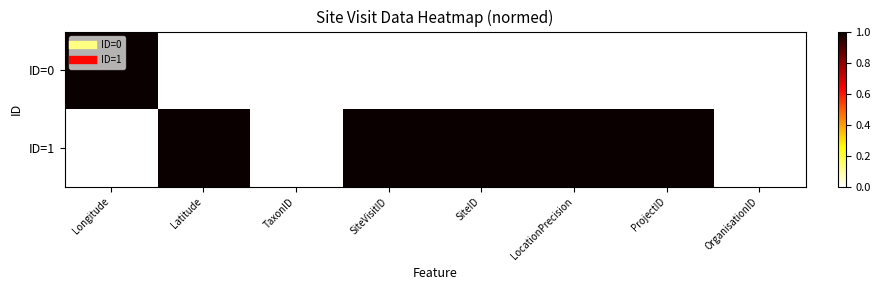

List the series in order of their peak value, highest first.

ID=0, ID=1